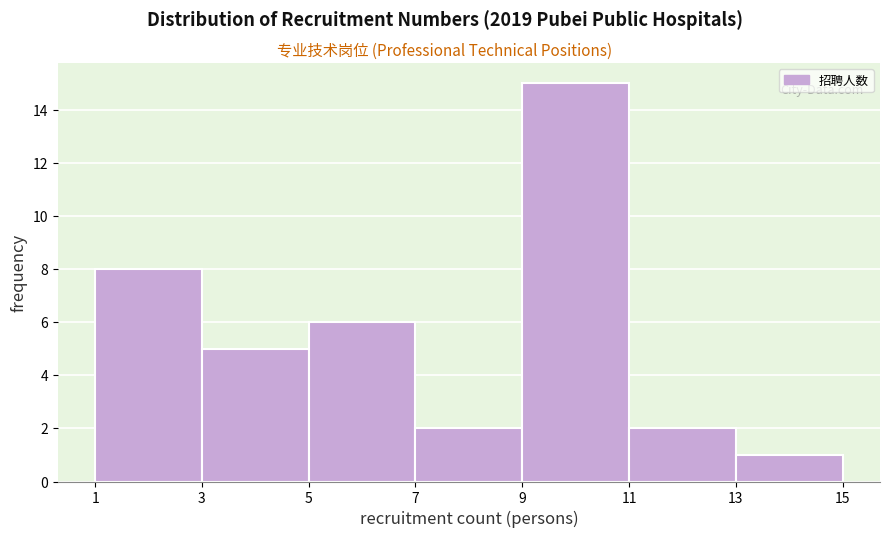

Reading left to right, list every bar in this chart as the range it spans on the x-axis followed by its height. The values are not printed on the chart, so give them approximately, as read against the axis.

1 to 3: 8
3 to 5: 5
5 to 7: 6
7 to 9: 2
9 to 11: 15
11 to 13: 2
13 to 15: 1